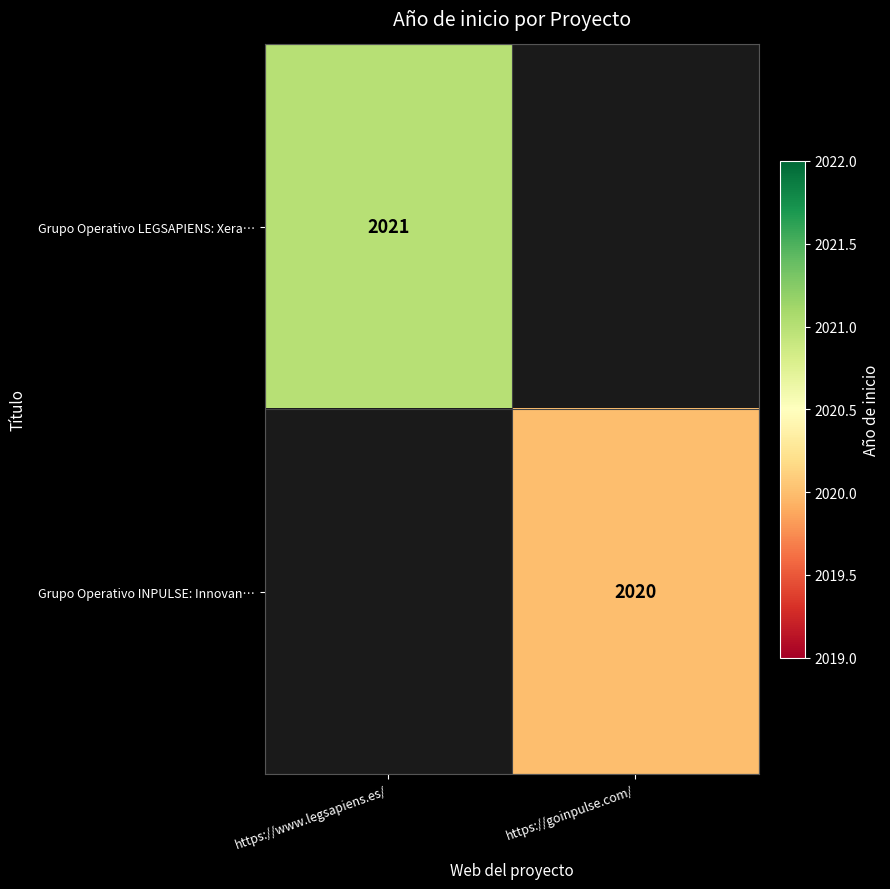

At how many categories does at least one series exceed 2020?

1